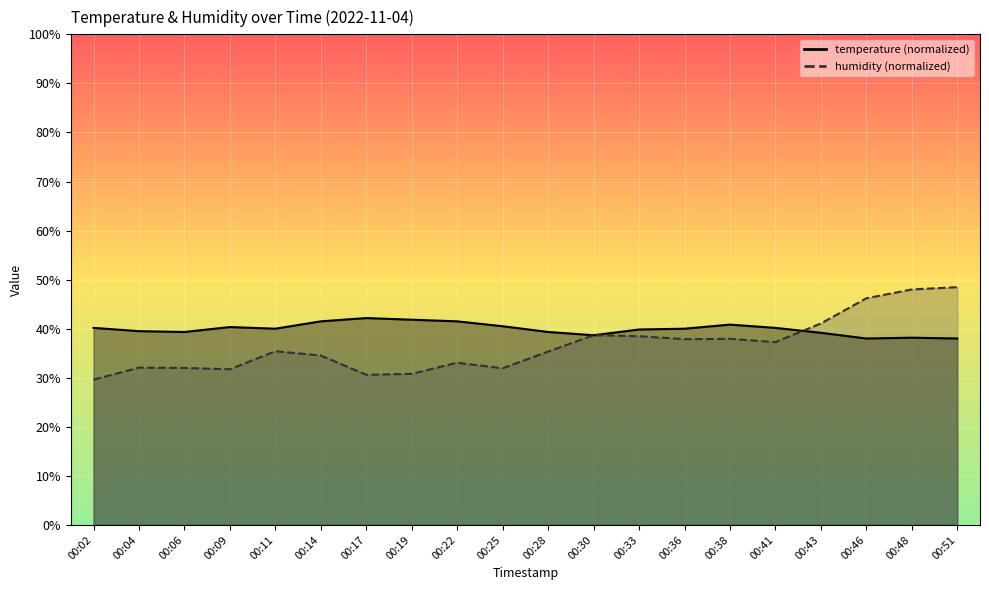

How many data points in temperature are less than 39?

4